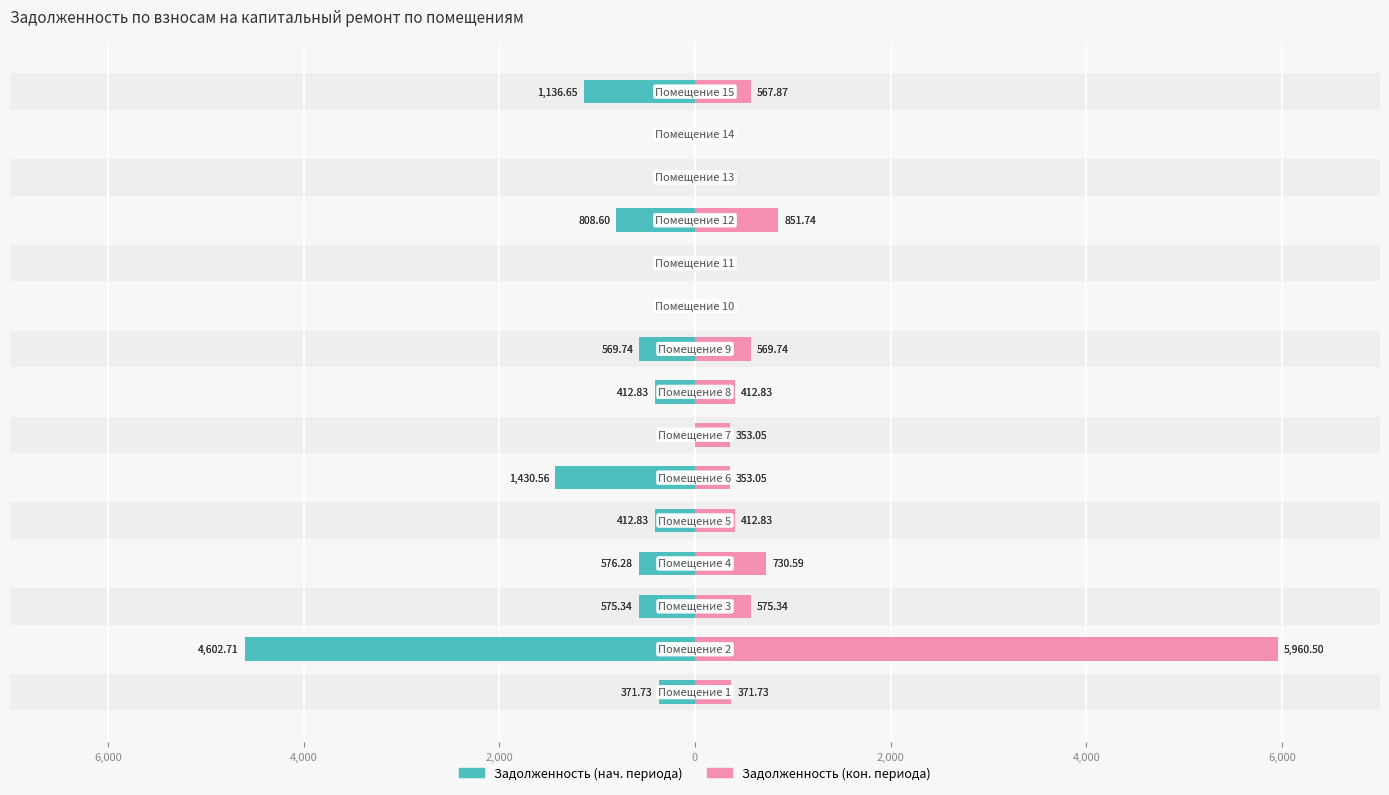

How many bars are there in total?

30